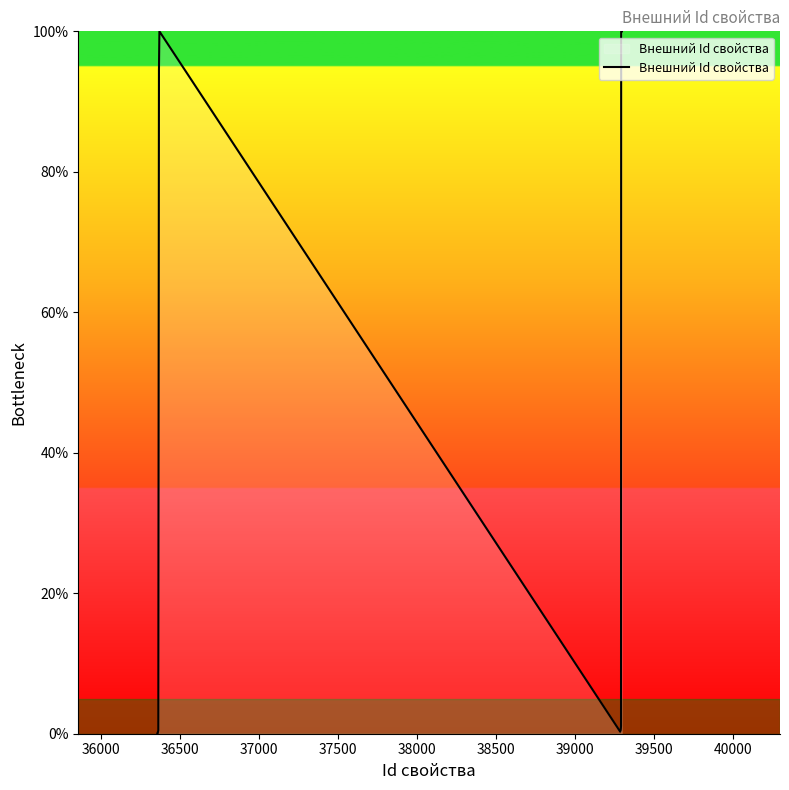

What is the greatest value displayed?

100.0